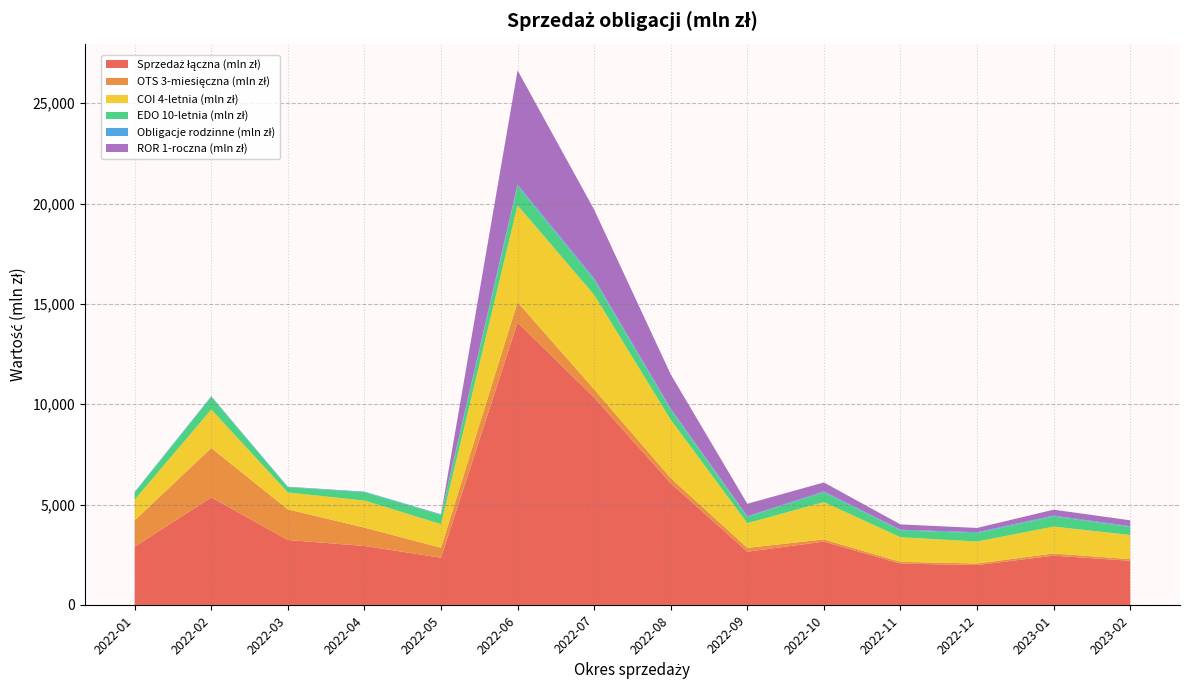

Reading left to right, transcribe all the data shown in this chart.

Sprzedaż łączna (mln zł): 2899.3	5360.2	3236.0	2938.5	2353.5	14072.5	10333.4	6063.5	2652.9	3153.2	2060.3	1988.3	2455.9	2200.9
OTS 3-miesięczna (mln zł): 1315.6	2460.3	1525.3	914.7	494.8	1012.2	412.0	258.9	192.1	111.6	87.7	77.6	107.9	81.7
COI 4-letnia (mln zł): 1027.0	1917.7	844.4	1347.4	1176.6	4825.7	4706.6	2904.0	1227.7	1859.3	1225.0	1093.1	1340.3	1203.3
EDO 10-letnia (mln zł): 367.4	628.2	260.4	418.1	464.0	964.0	750.5	491.9	311.7	484.8	339.1	425.7	509.2	402.6
Obligacje rodzinne (mln zł): 24.9	34.5	25.0	28.6	29.5	77.0	72.8	63.5	36.9	50.2	36.1	37.0	35.9	35.7
ROR 1-roczna (mln zł): 0.0	0.0	0.0	0.0	0.0	5684.5	3422.6	1707.2	620.5	443.4	264.6	215.3	297.5	292.6